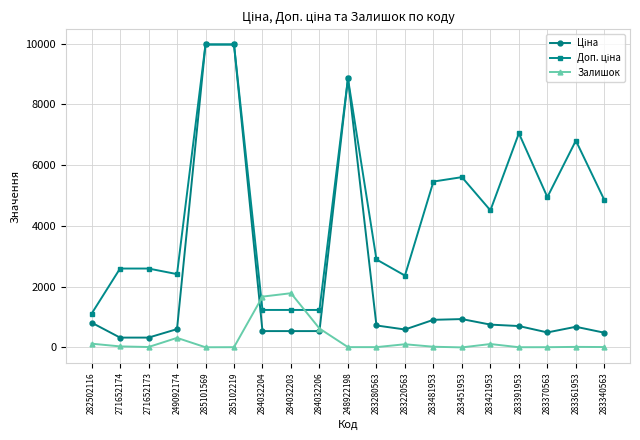

At how many categories does at least one series exceed 8384?

3